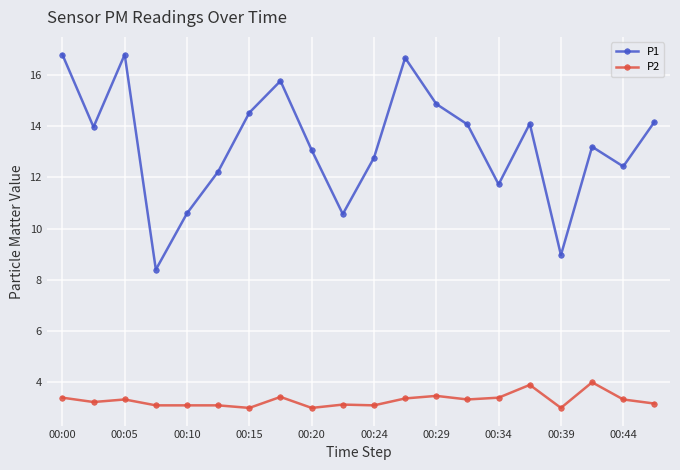

List the series in order of their overall mean, highest first.

P1, P2